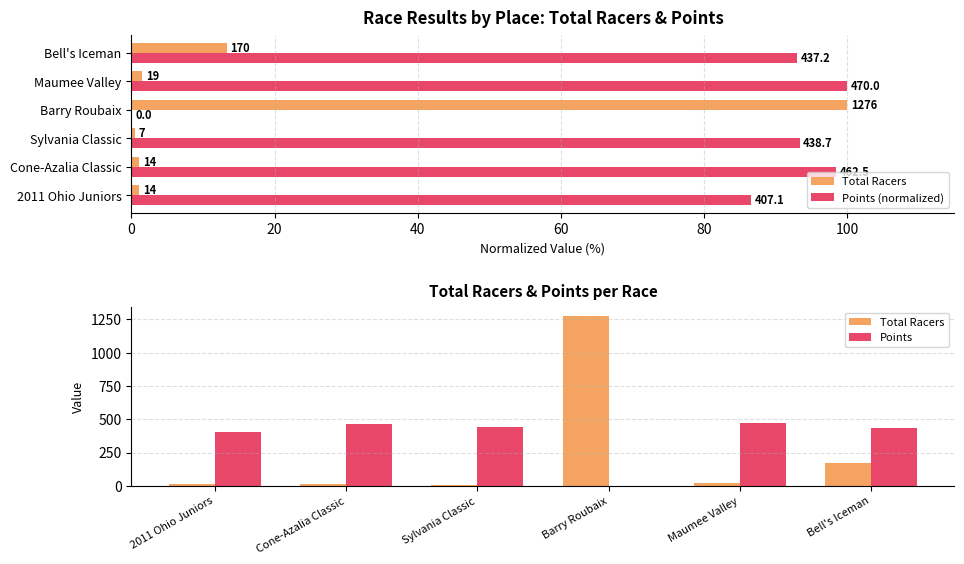

Which series has the largest total across all categories?

Points